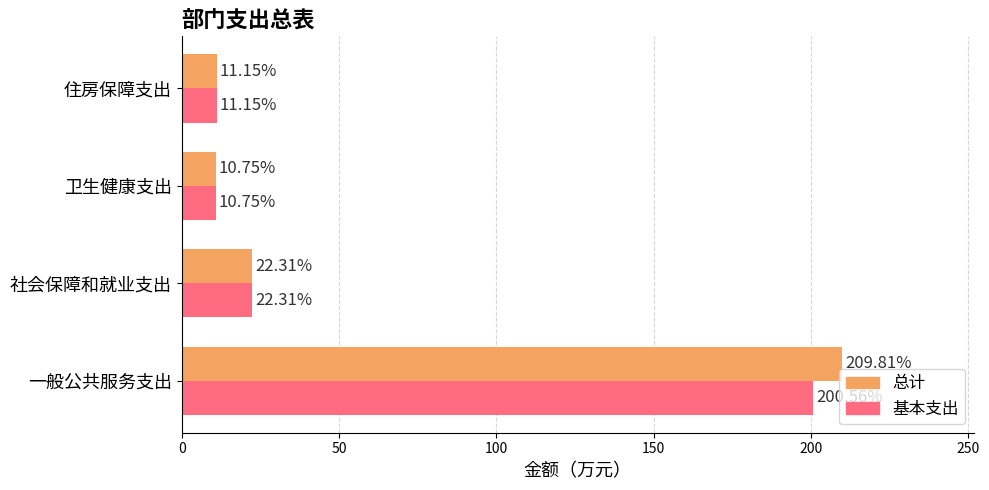

At which label does 总计 reach its minimum?

卫生健康支出